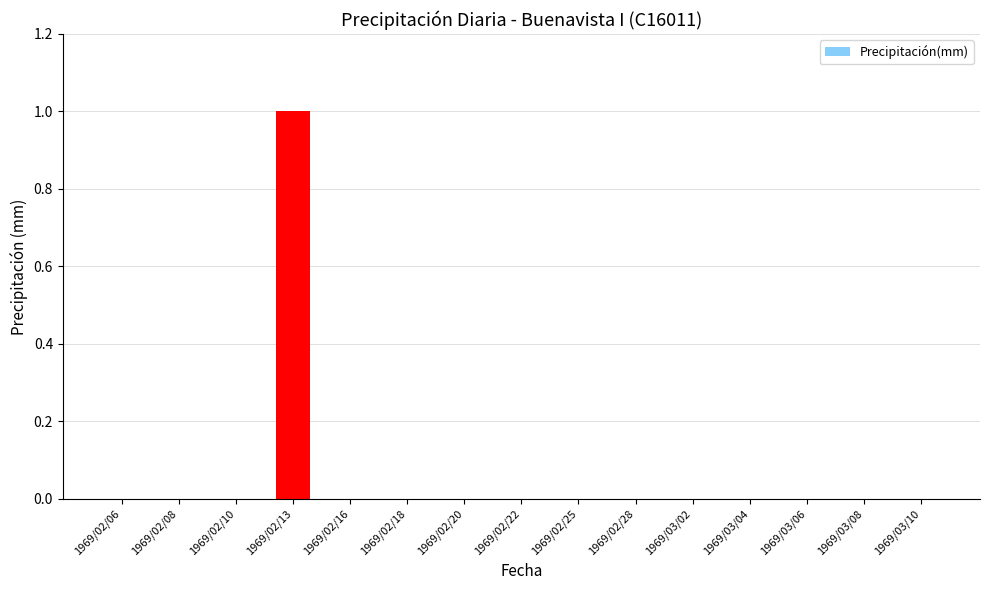

The chart shows a value of 0 at 1969/02/22. True or false?

True